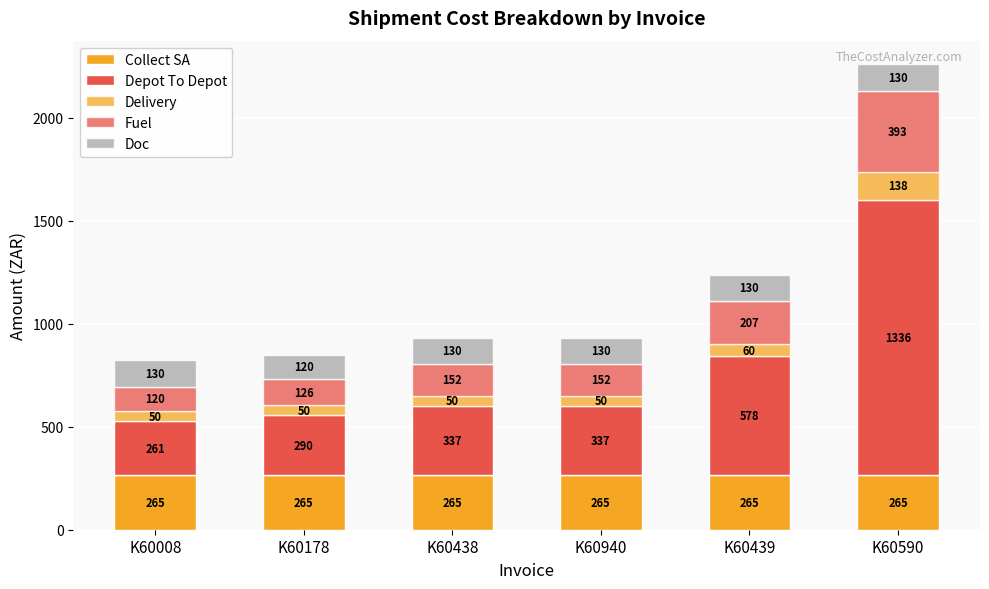

The Doc series shows 130.0 at K60590. True or false?

True